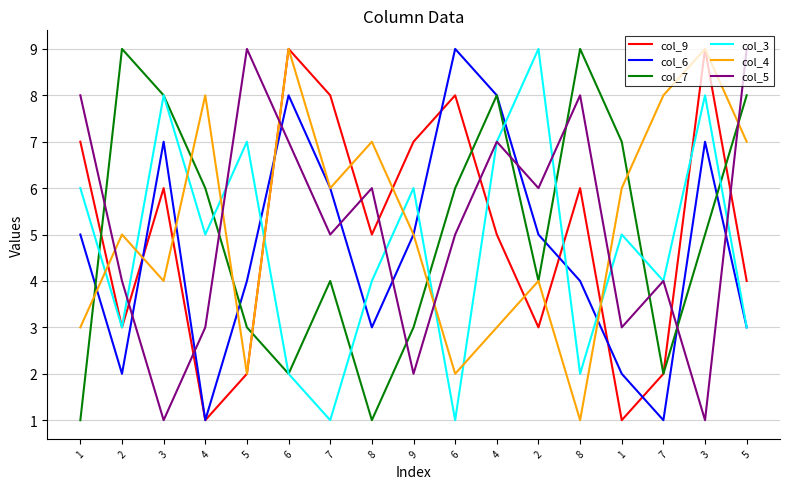

Reading left to right, extract all data points from this chart.

col_9: 7	3	6	1	2	9	8	5	7	8	5	3	6	1	2	9	4
col_6: 5	2	7	1	4	8	6	3	5	9	8	5	4	2	1	7	3
col_7: 1	9	8	6	3	2	4	1	3	6	8	4	9	7	2	5	8
col_3: 6	3	8	5	7	2	1	4	6	1	7	9	2	5	4	8	3
col_4: 3	5	4	8	2	9	6	7	5	2	3	4	1	6	8	9	7
col_5: 8	4	1	3	9	7	5	6	2	5	7	6	8	3	4	1	9